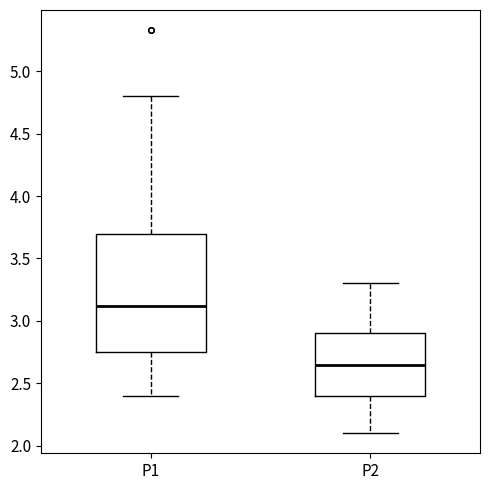

Which box has the highest median line?

P1